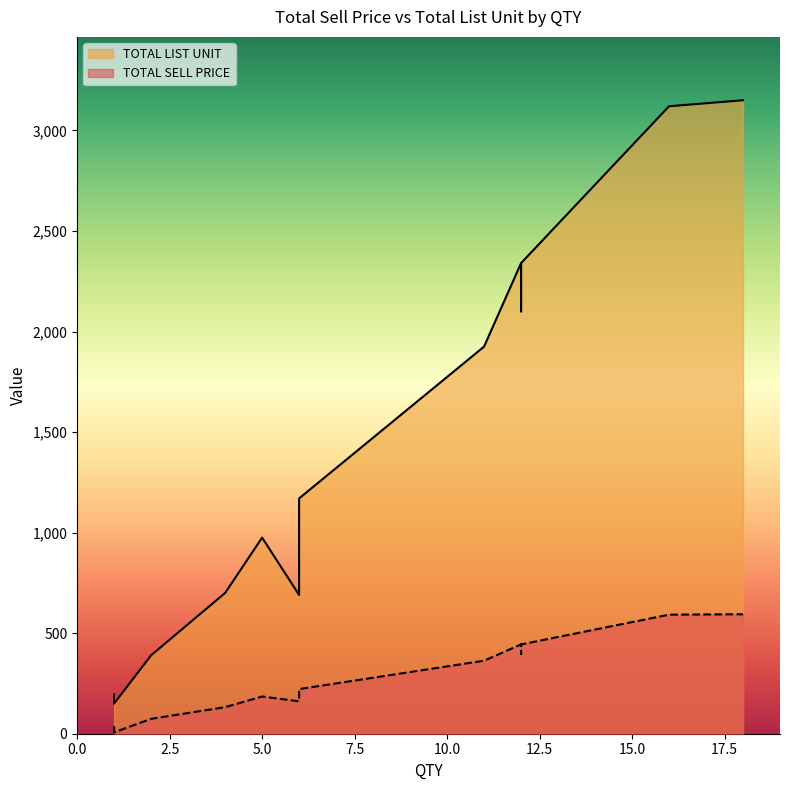

Reading left to right, list all the values displayed in this chart.

TOTAL SELL PRICE: 6=161.3	1=37.0	1=37.0	16=592.0	15=555.0	12=444.0	6=222.0	5=185.0	6=222.0	1=37.0	18=594.0	12=396.0	4=132.0	11=363.0	1=7.0	16=592.0	2=74.0	6=222.0	12=444.0	2=74.0
TOTAL LIST UNIT: 6=690.0	1=195.0	1=195.0	16=3120.0	15=2925.0	12=2340.0	6=1170.0	5=975.0	6=1170.0	1=195.0	18=3150.0	12=2100.0	4=700.0	11=1925.0	1=150.0	16=3120.0	2=390.0	6=1170.0	12=2340.0	2=390.0